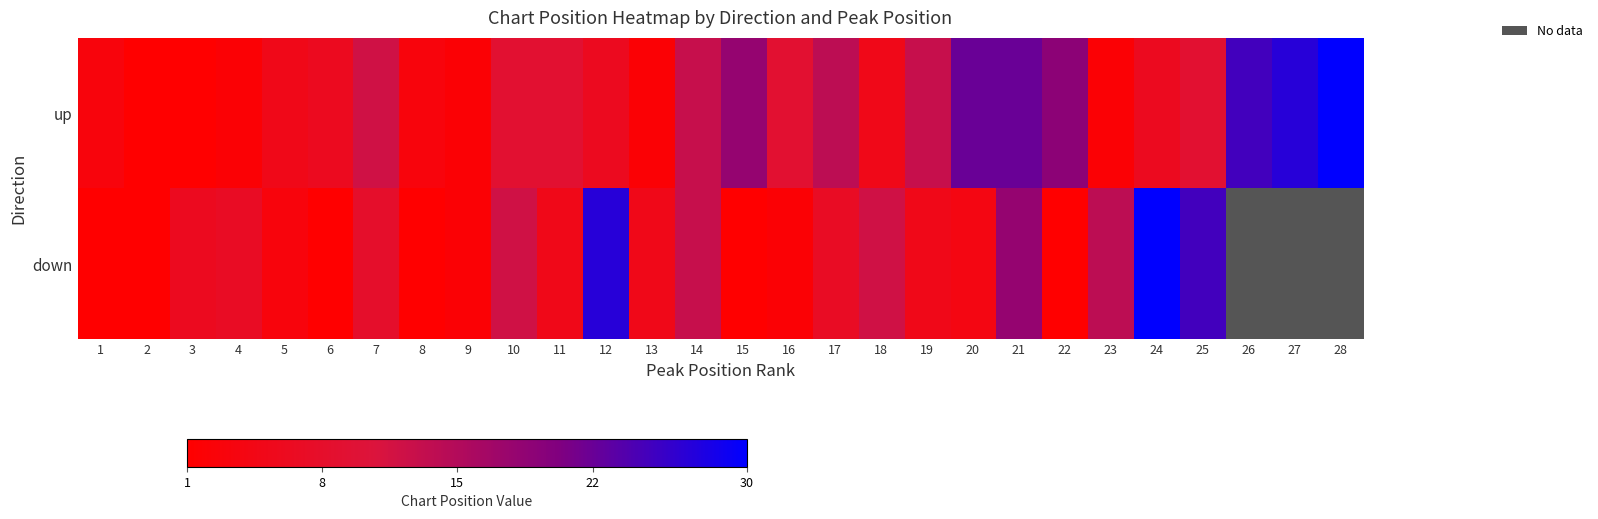

Rank the series by their maximum value, from highest to lowest.

up, down